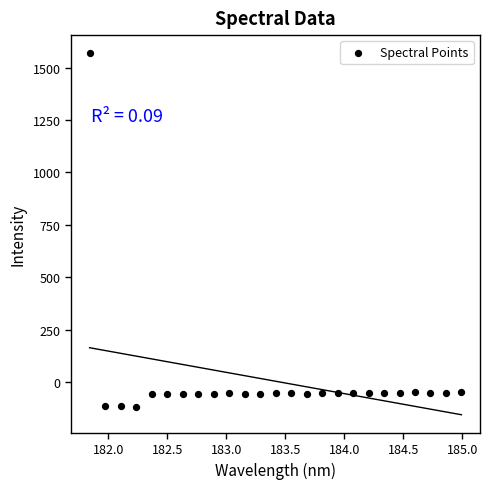

What is the range of Y values (max minus min)?

1686.4